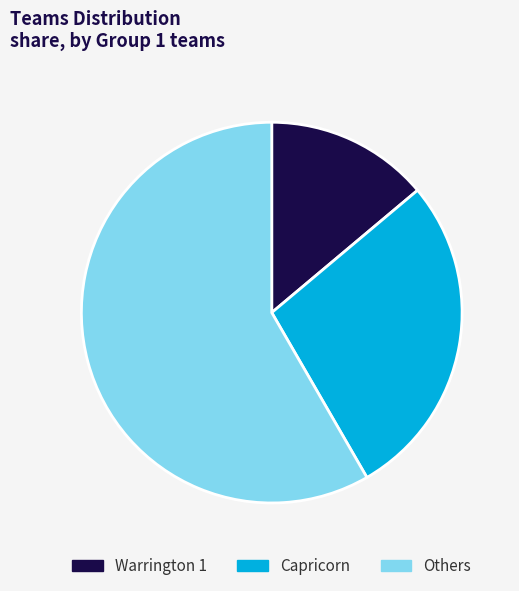

Combined, do Warrington 1 and Others account for over 50%?

Yes